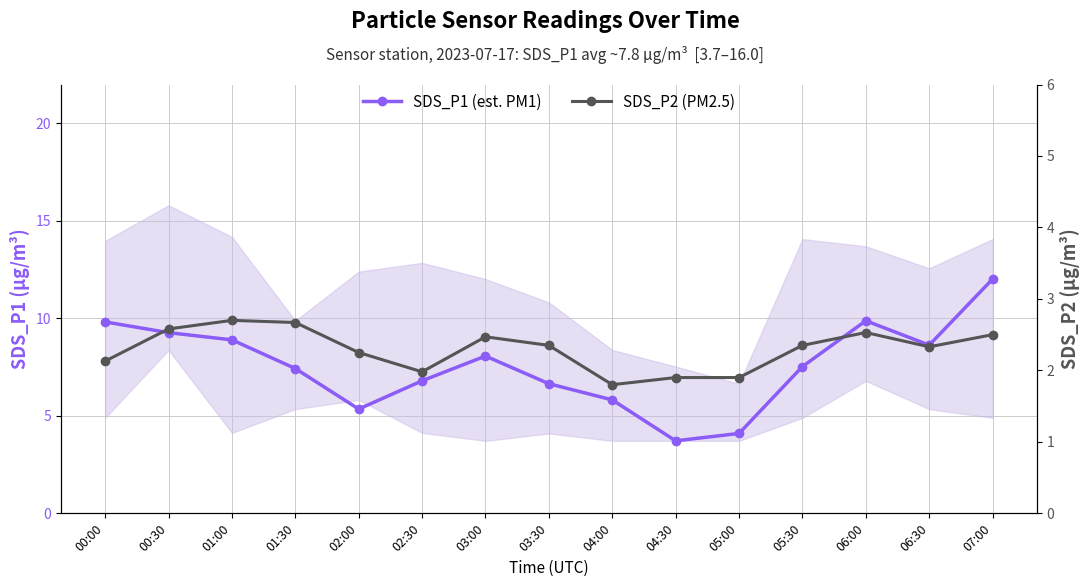

What is the highest value of the SDS_P2 (PM2.5) series?

2.7